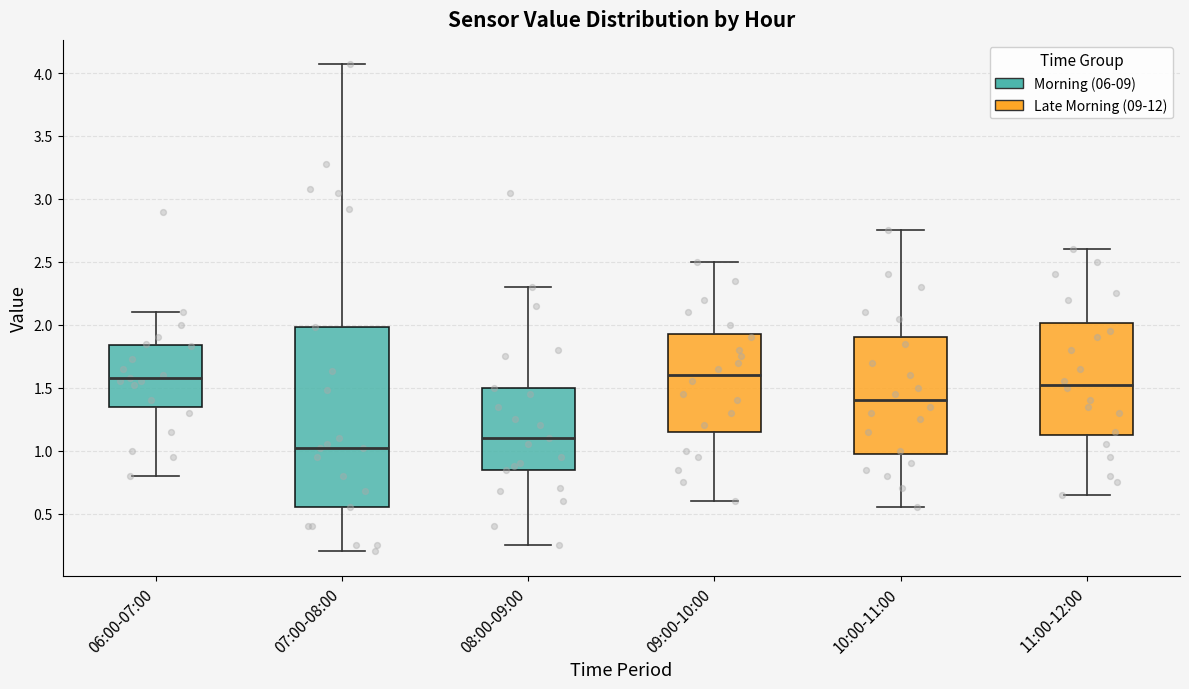

Reading left to right, read every box against the y-axis: the position of its median line, the range the box covers, and the ends of its whiskers. The values are not printed on the chart, so give them approximately, as read against the axis.

06:00-07:00: median 1.60, box 1.35 to 1.85, whiskers 0.80 to 2.10
07:00-08:00: median 1.00, box 0.55 to 2.00, whiskers 0.20 to 4.05
08:00-09:00: median 1.10, box 0.85 to 1.50, whiskers 0.25 to 2.30
09:00-10:00: median 1.60, box 1.15 to 1.95, whiskers 0.60 to 2.50
10:00-11:00: median 1.40, box 1.00 to 1.90, whiskers 0.55 to 2.75
11:00-12:00: median 1.55, box 1.15 to 2.00, whiskers 0.65 to 2.60